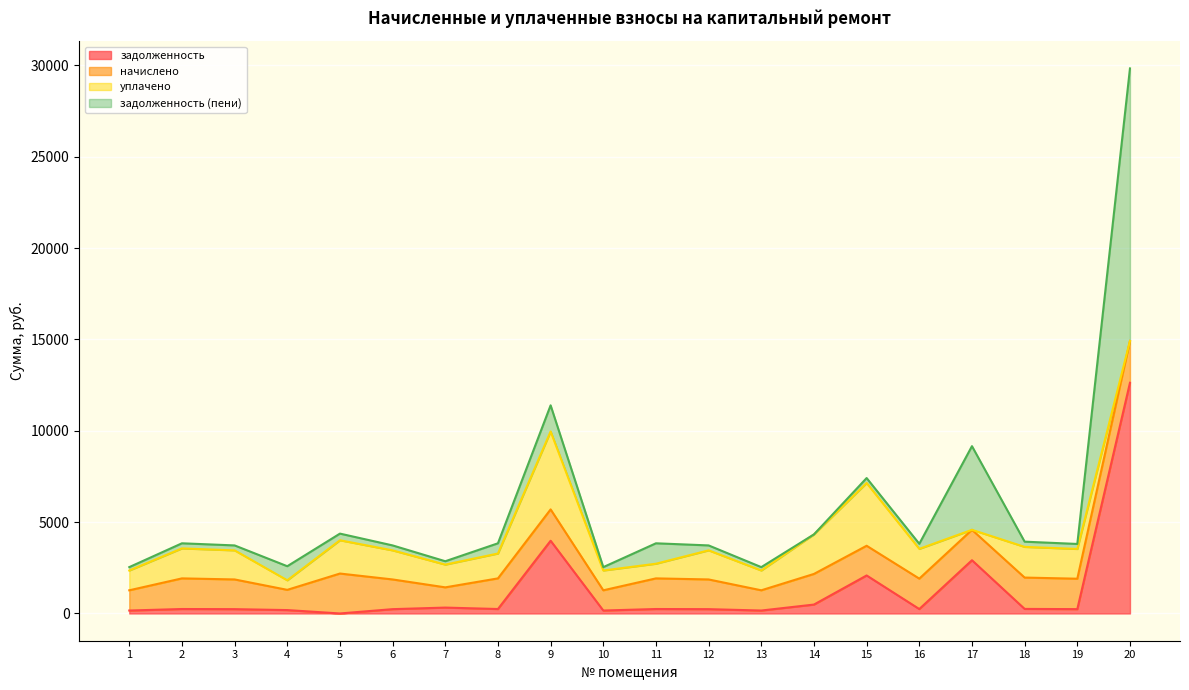

At which label is уплачено closest to 2133?

14